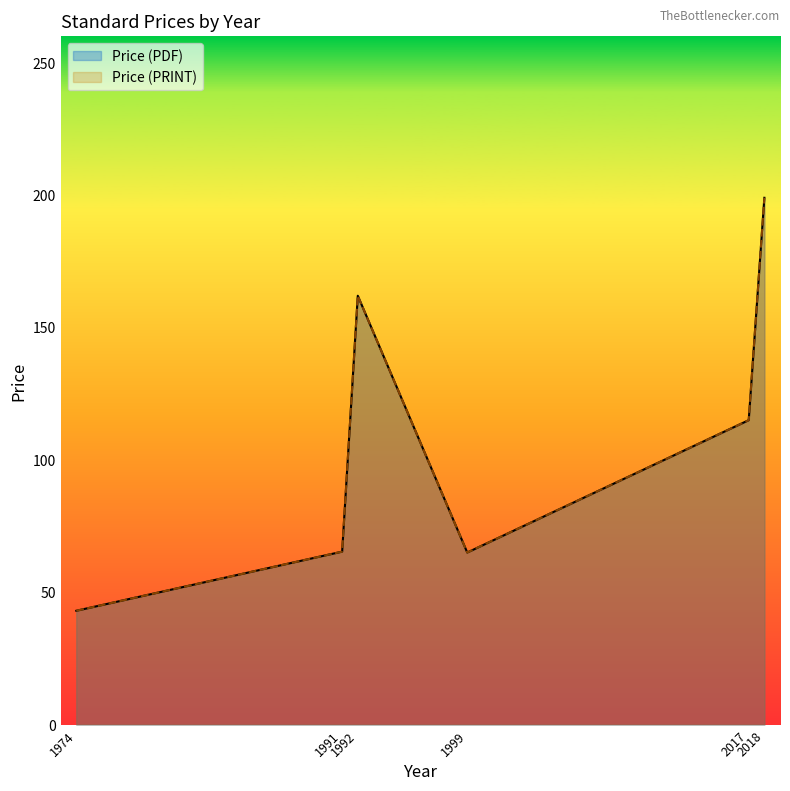

At which label does Price (PDF) reach its minimum?

1974